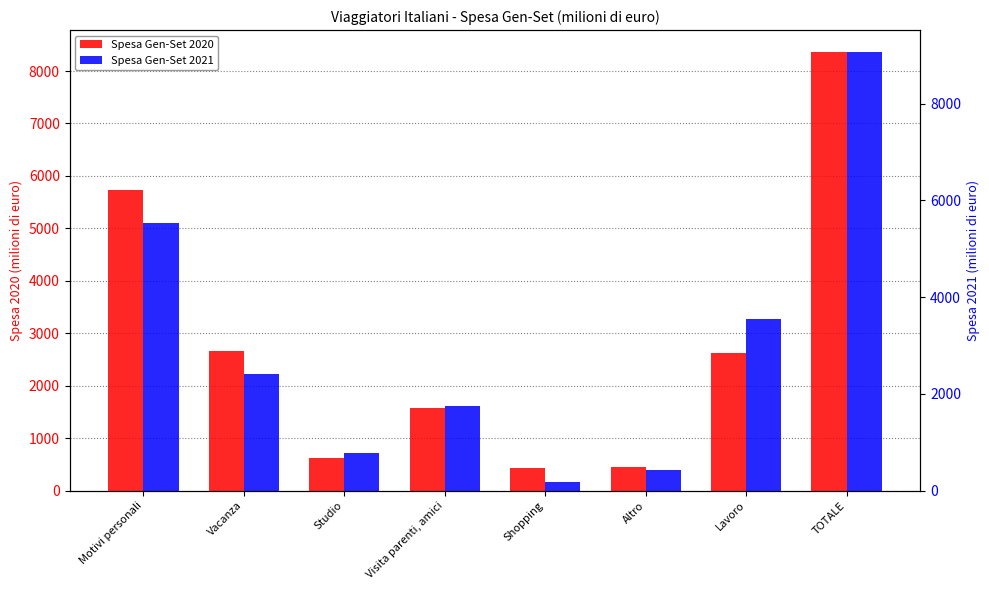

Where does the Spesa Gen-Set 2021 series first go above 2419?

Motivi personali